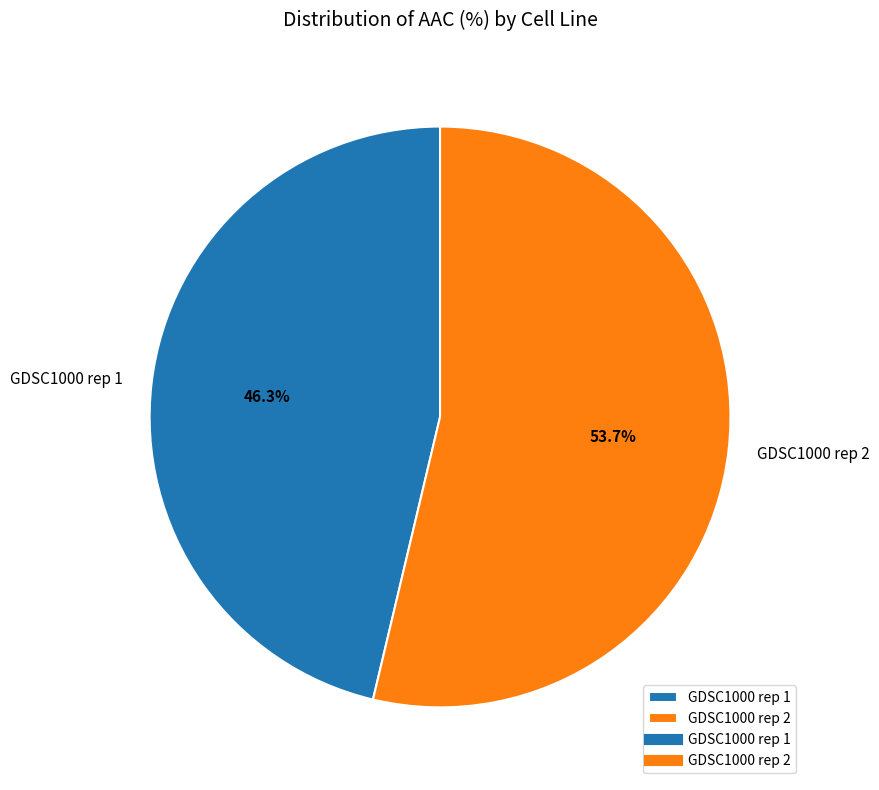

To the nearest percent, what percentage of the pie is GDSC1000 rep 2?

54%